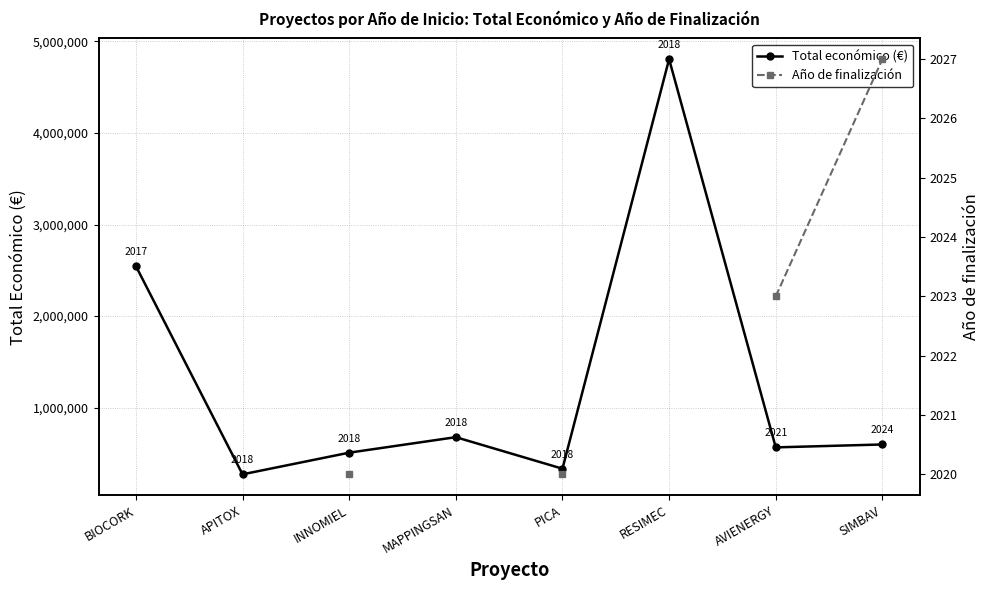

At how many categories does at least one series exceed 3756385?

1